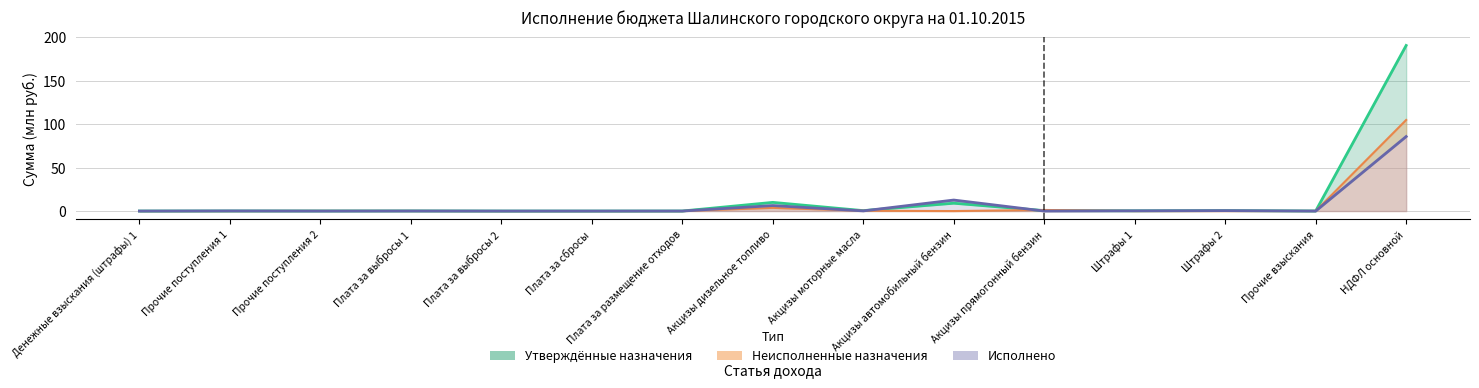

What is the sum of all Утверждённые назначения values?

211.8